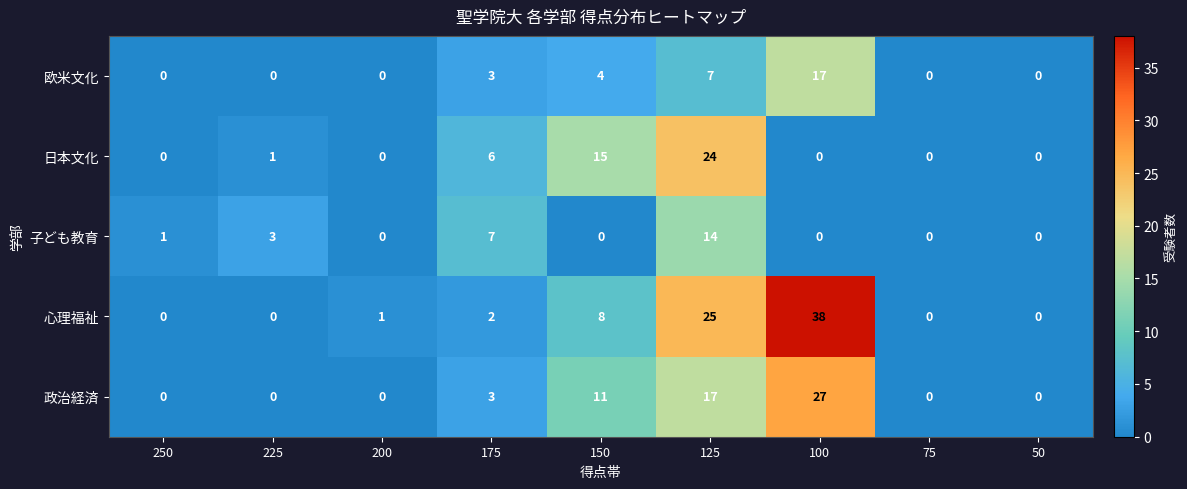

At which label is 政治経済 closest to 13?

150